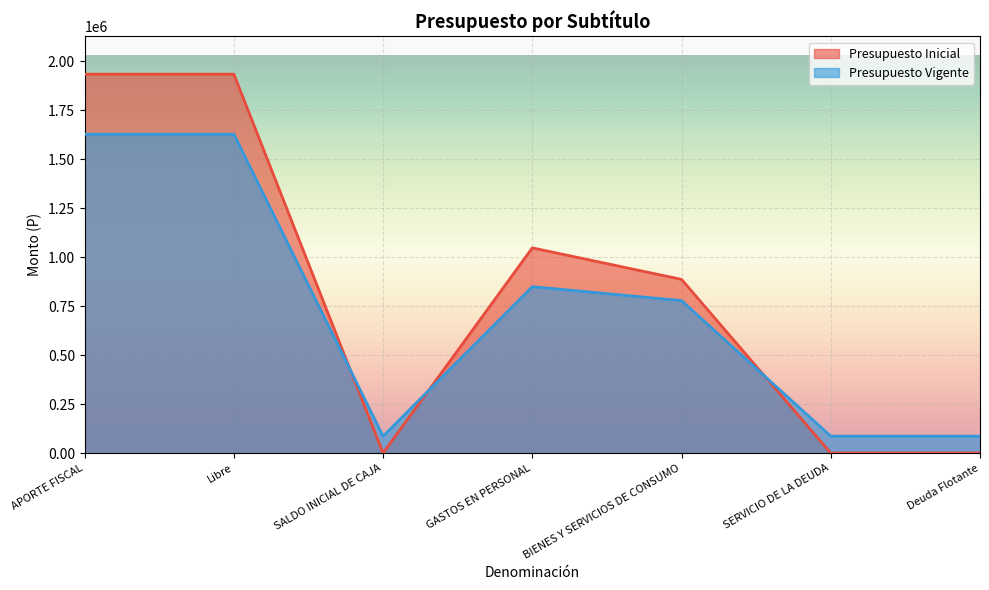

How many lines are shown in the chart?

2